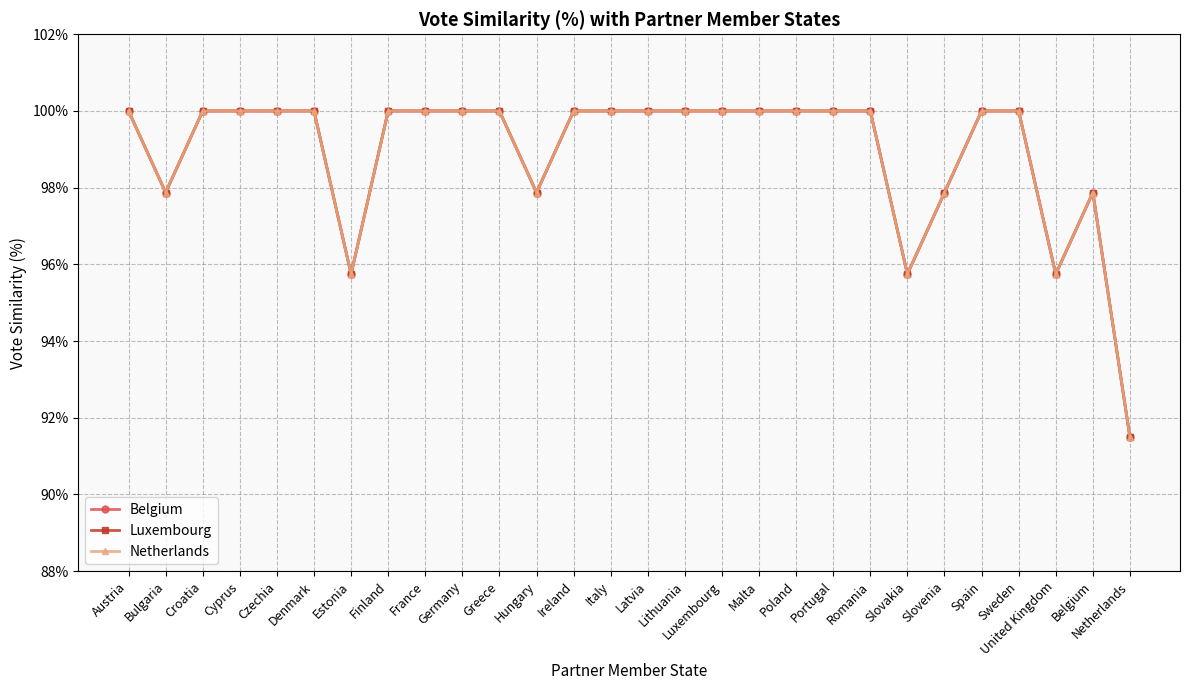

Between Germany and Ireland, which series saw the biggest shift?

Belgium